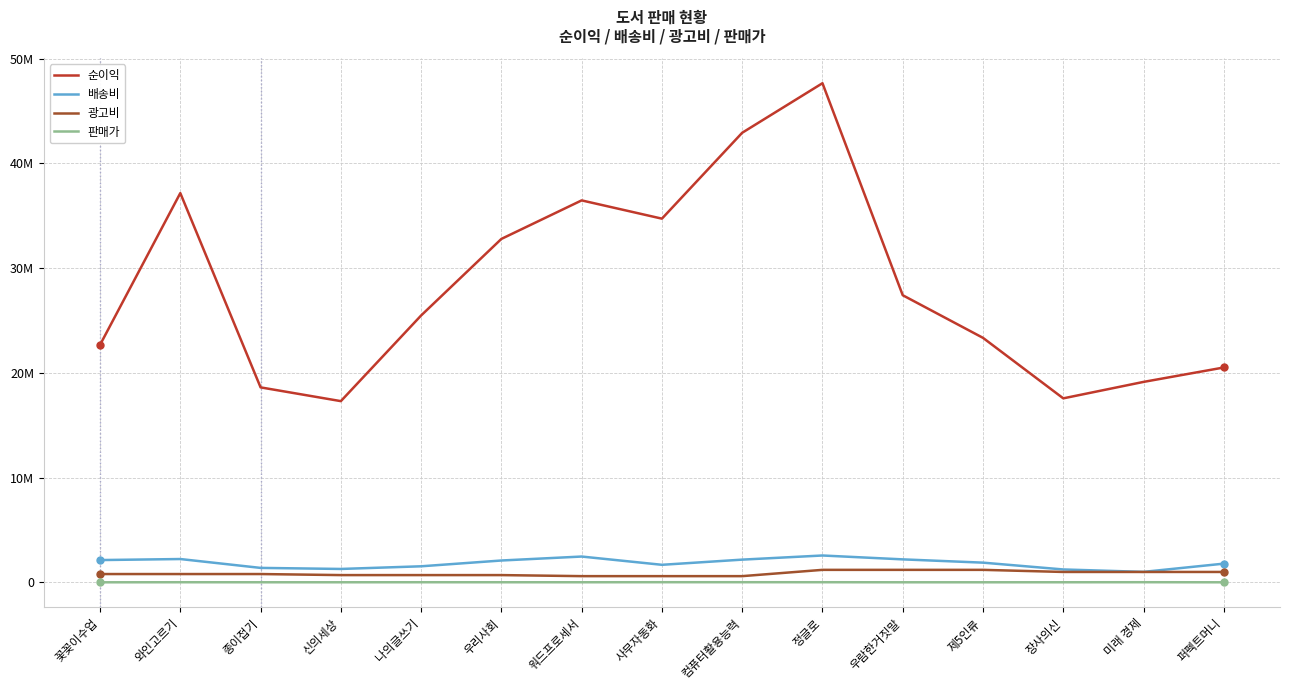

Rank the categories by 광고비 value from lowest to highest.

워드프로세서, 사무자동화, 컴퓨터활용능력, 신의세상, 나의글쓰기, 우리사회, 꽃꽂이수업, 와인고르기, 종이접기, 장사의신, 미래 경제, 퍼펙트머니, 정글로, 우람한거짓말, 제5인류